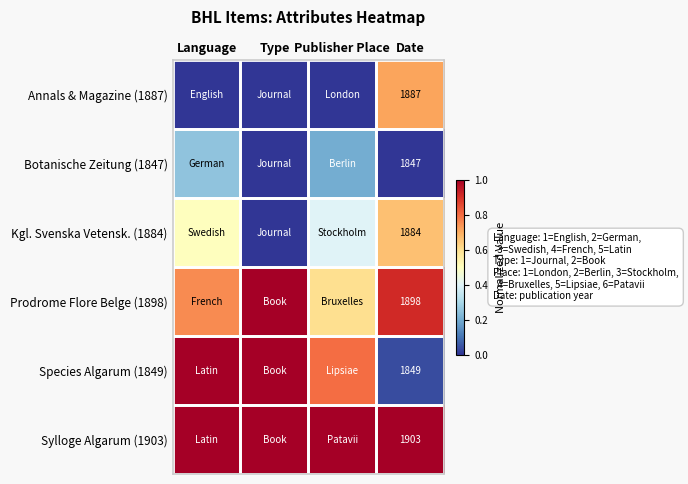

At which category is the sum across all series the highest?

Language